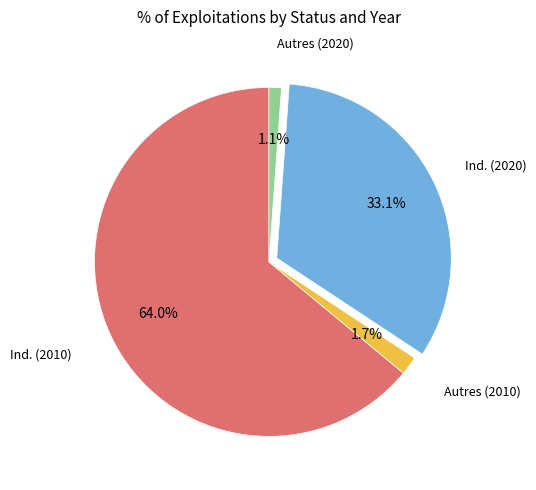

Count the number of slices in the pie.

4